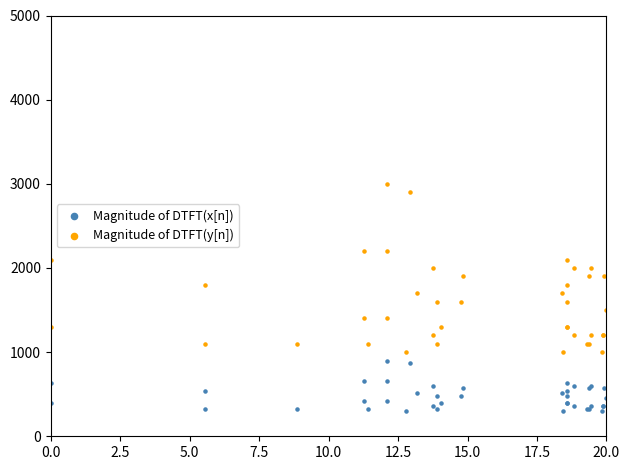

What are all the series names shown in the legend?

Magnitude of DTFT(x[n]), Magnitude of DTFT(y[n])